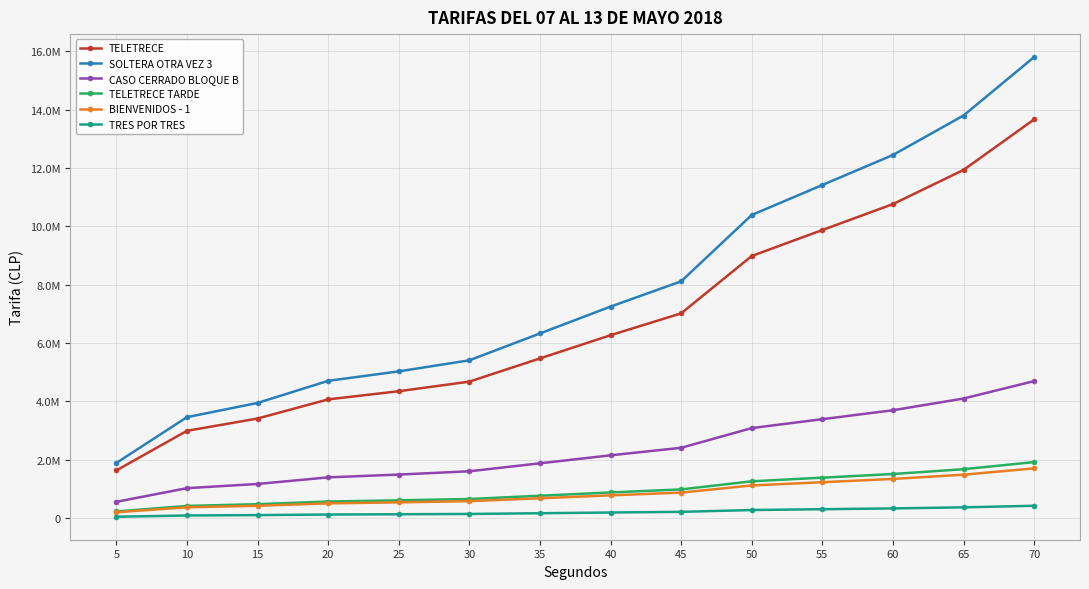

The TELETRECE TARDE series shows 1680000 at 65. True or false?

True